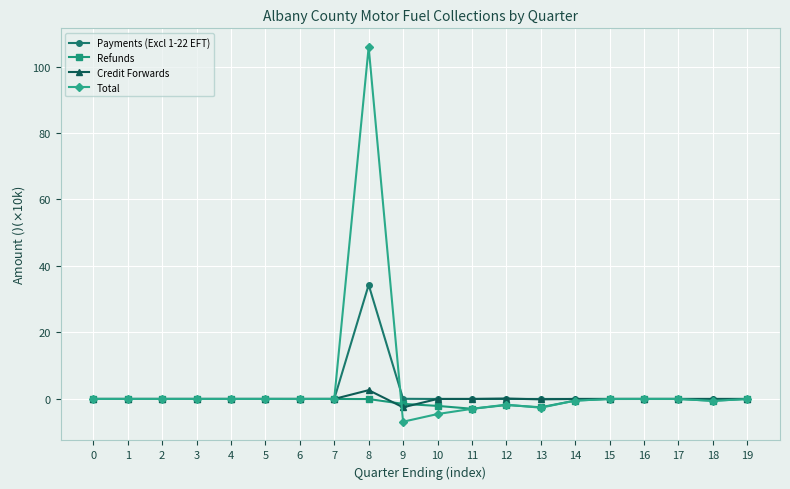

Which series has the largest range (max minus min)?

Total